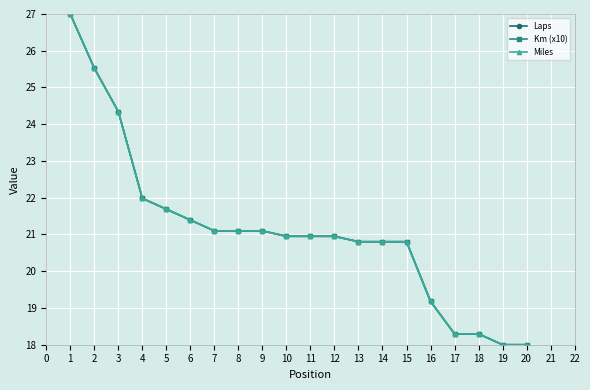

What is the sum of the Km (x10) values at 14 and 1?

47.8